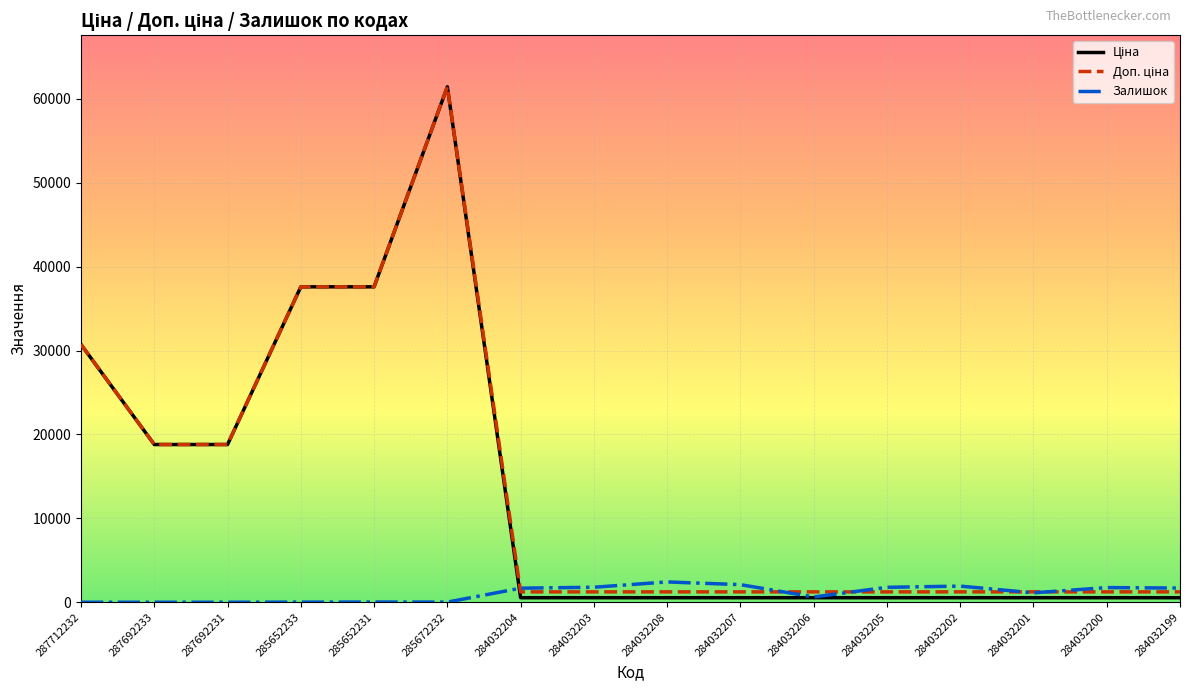

What is the difference between the maximum and second lowest values in the Залишок series?

2419.0